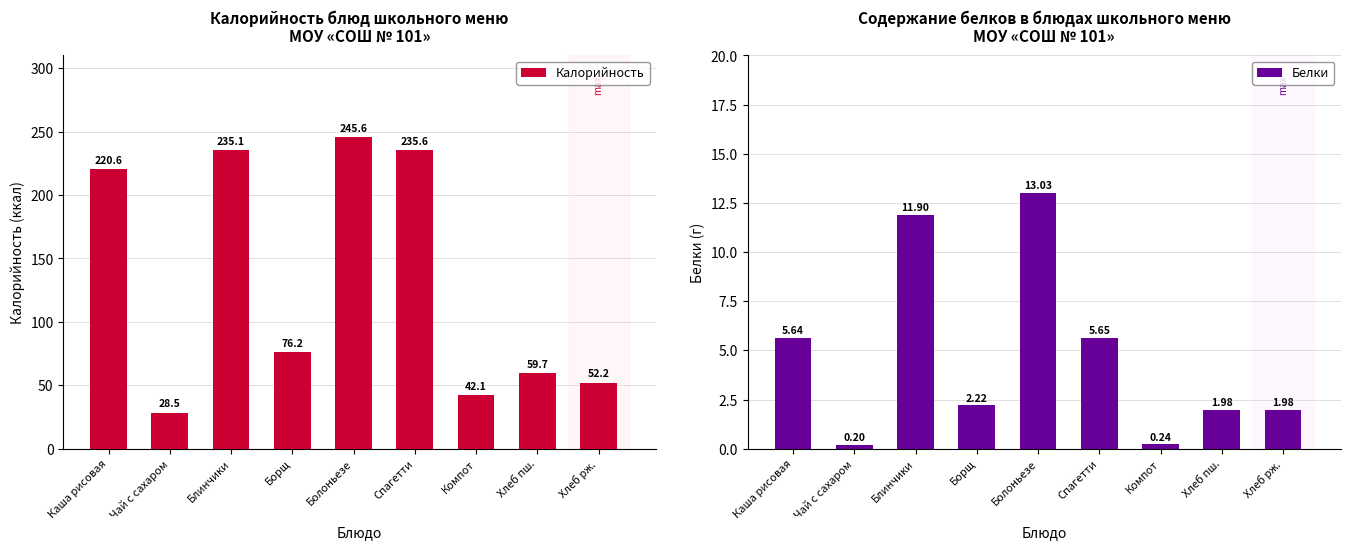

Is the value of Белки at Блинчики greater than the value of Калорийность at Блинчики?

No